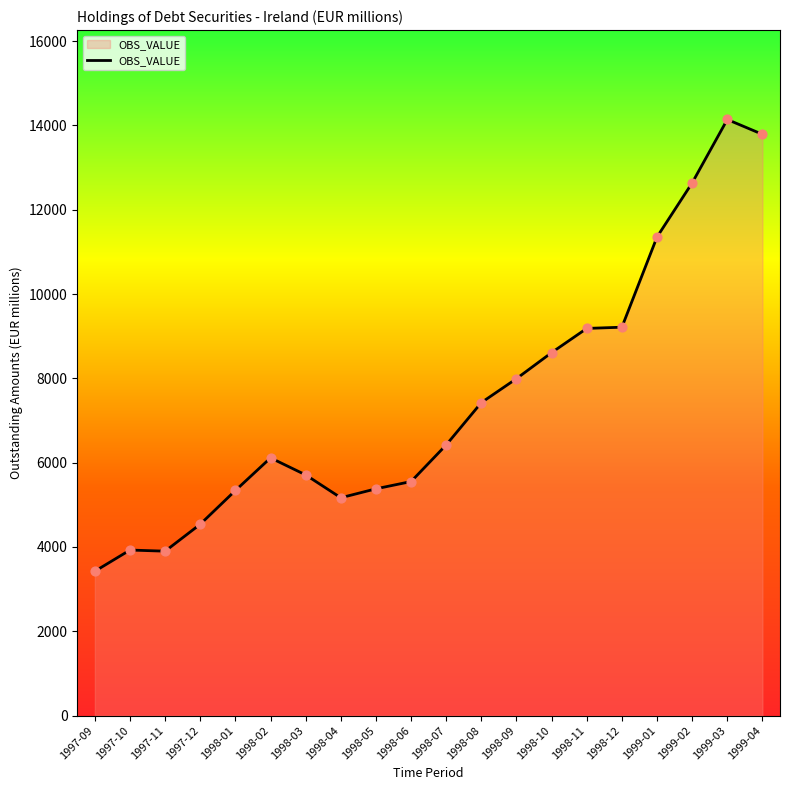

What is the change in value from 1997-10 to 1998-06?

+1625.0